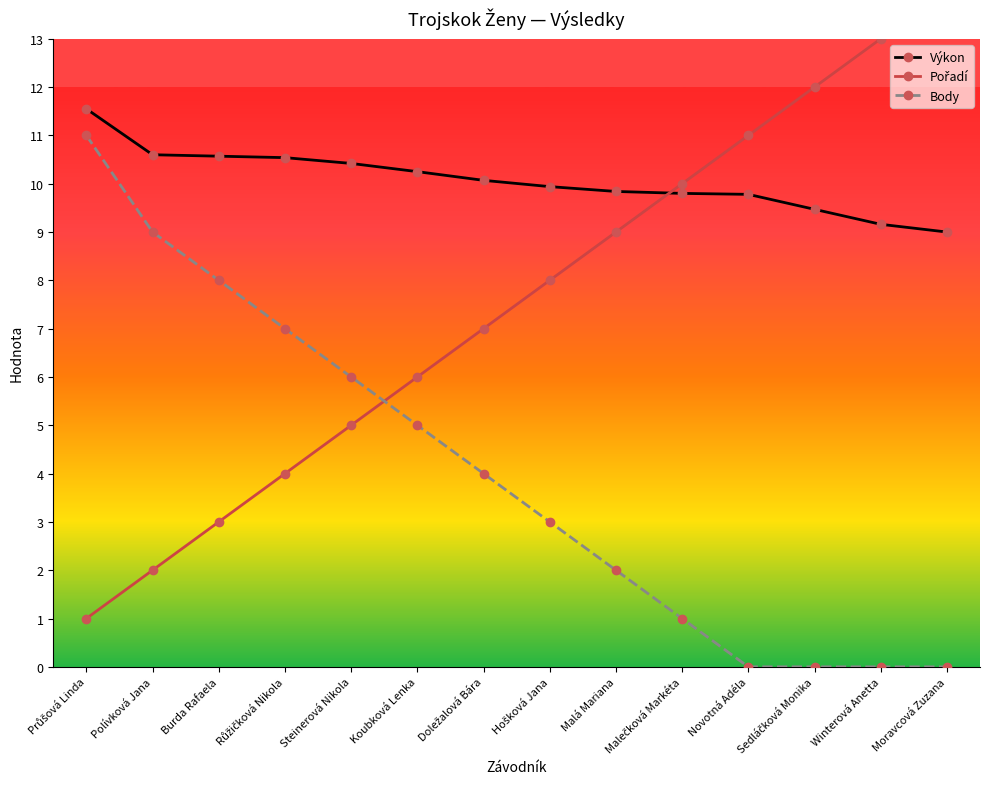

Rank the series by their average value, from lowest to highest.

Body, Pořadí, Výkon